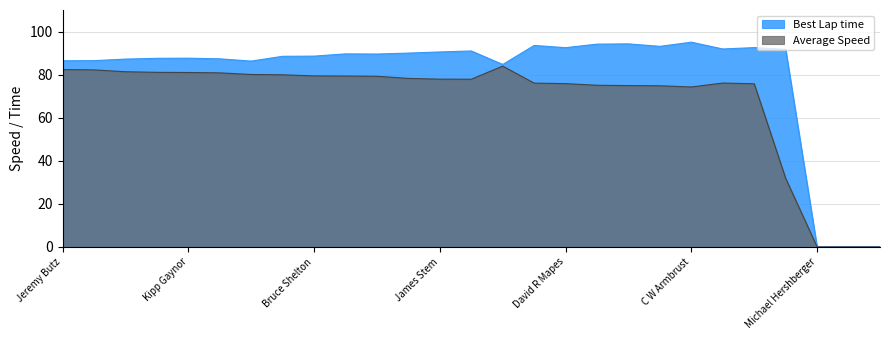

List the series in order of their overall mean, lowest first.

Average Speed, Best Lap time